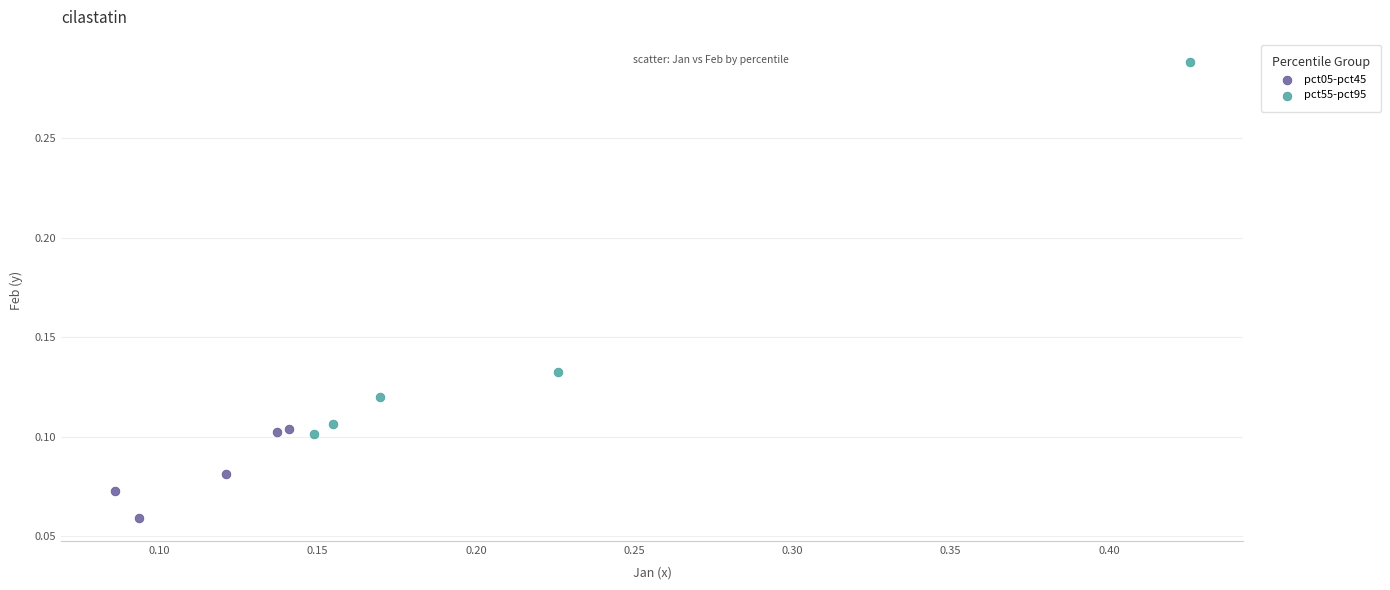

Which series reaches the maximum Y coordinate?

pct55-pct95